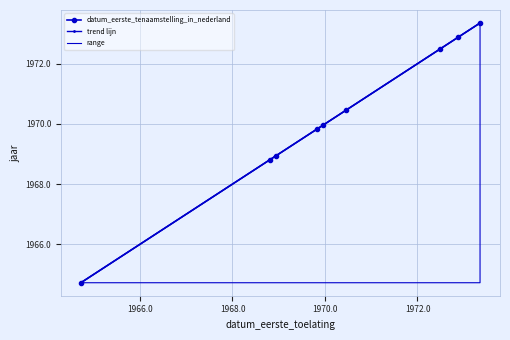

What is the difference between the values at 19681210 and 19691029?

0.9